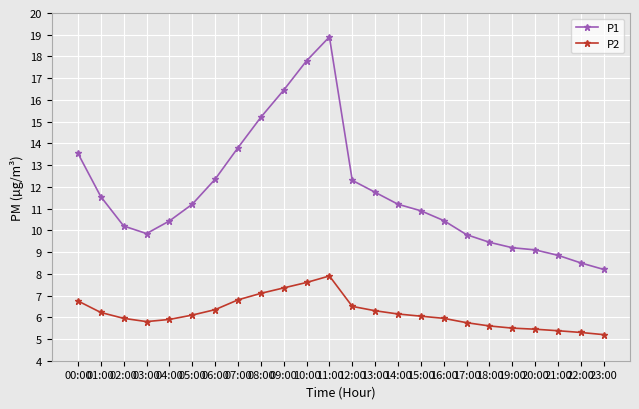

Does the chart display data point markers on the line(s)?

Yes